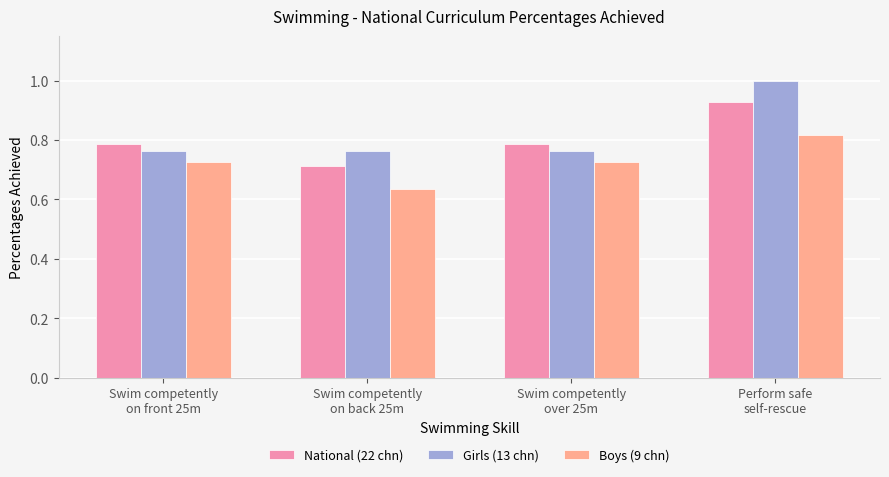

Is it true that Girls (13 chn) equals 1.0 at Perform safe
self-rescue?

True